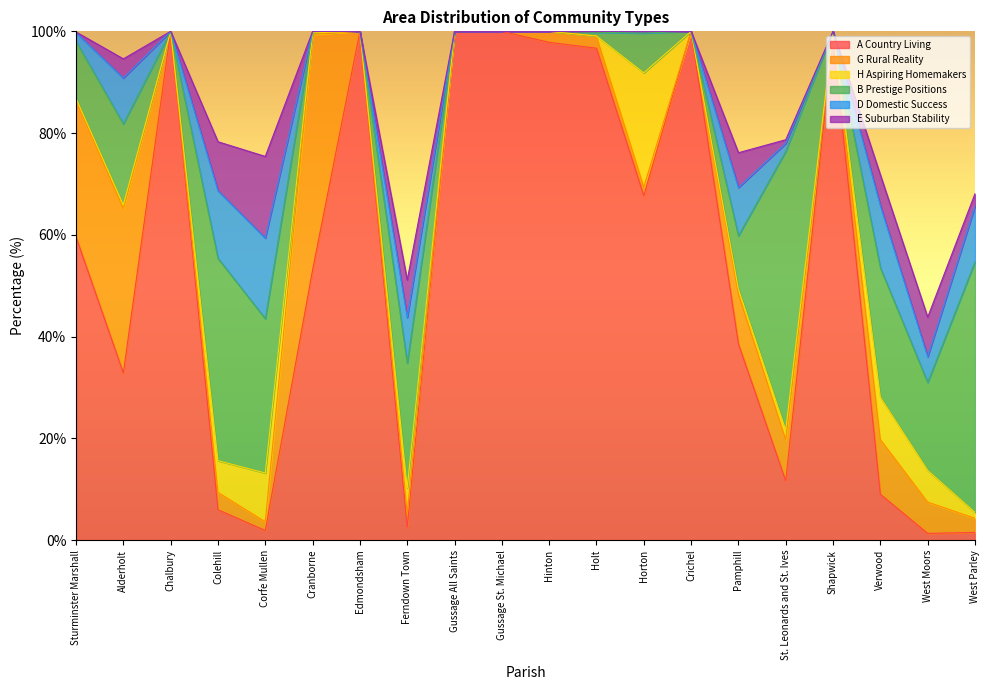

Which has a higher value, Shapwick or West Parley?

Shapwick